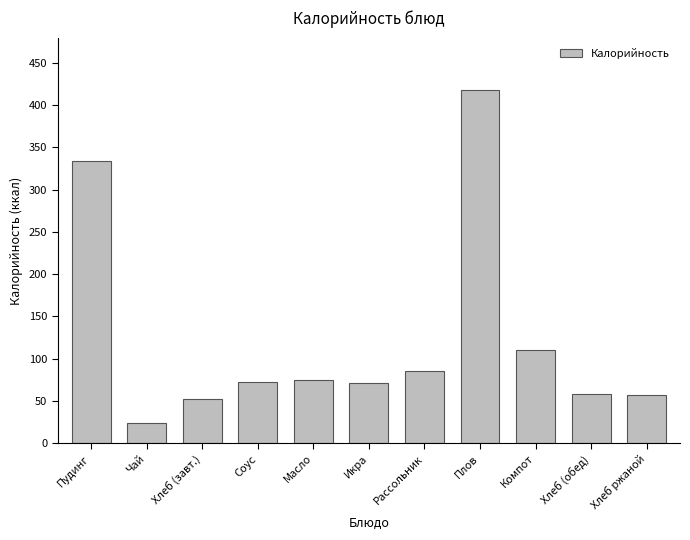

Does the chart contain any negative values?

No